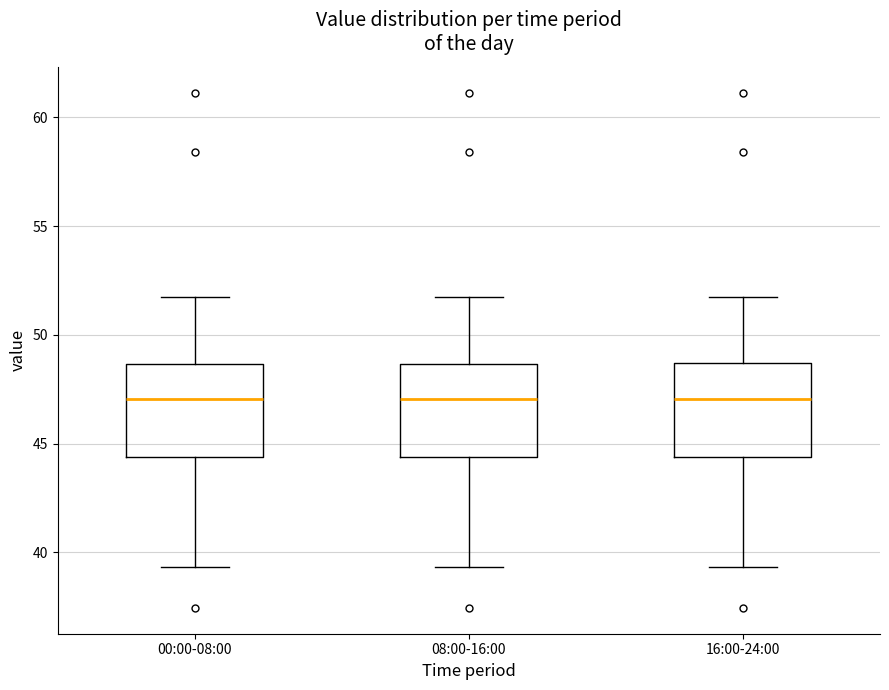

Where does the lower whisker of the box for 16:00-24:00 end on the y-axis? The values are not printed on the chart, so give them approximately, as read against the axis.

39.5